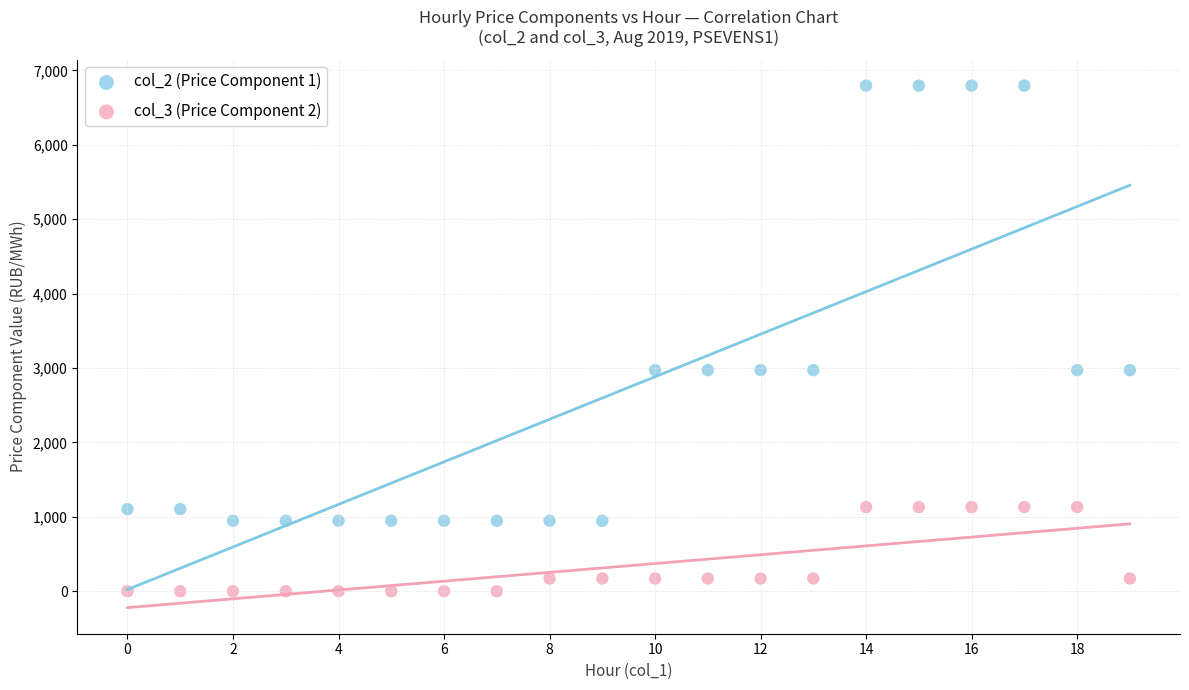

Which series reaches the maximum Y coordinate?

col_2 (Price Component 1)